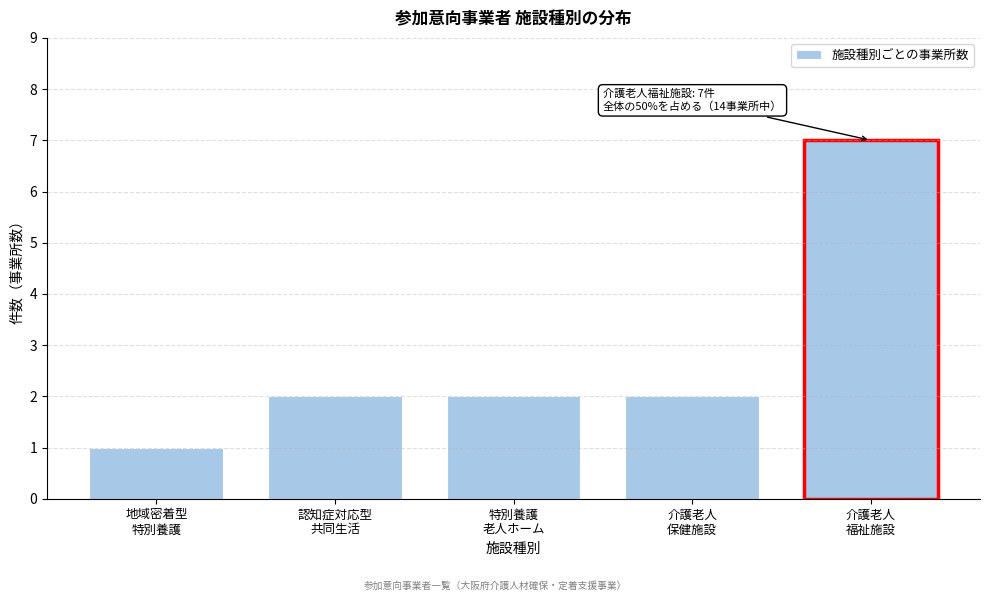

Reading left to right, extract all data points from this chart.

1	2	2	2	7